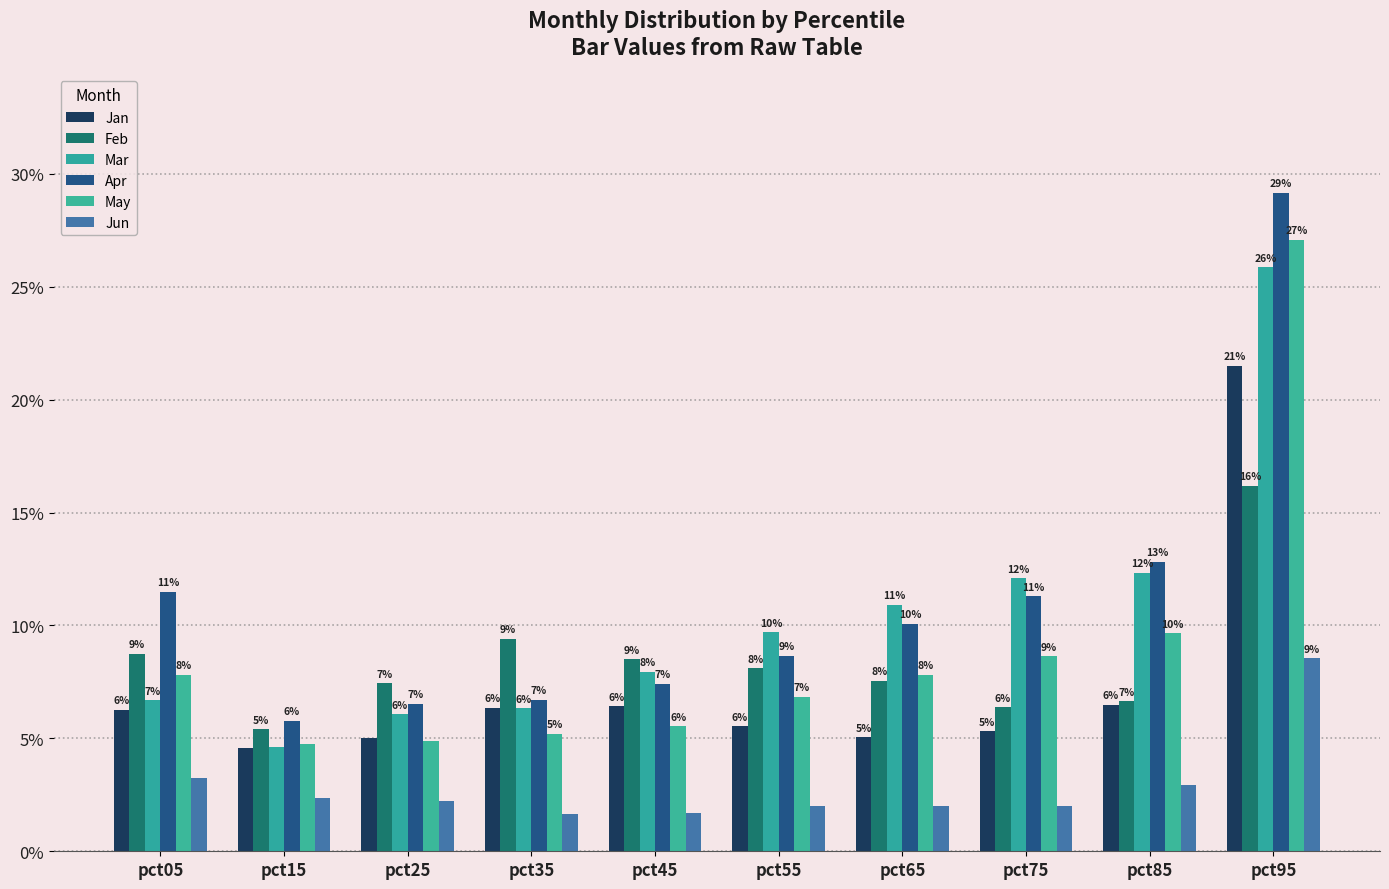

Rank the categories by Feb value from lowest to highest.

pct15, pct75, pct85, pct25, pct65, pct55, pct45, pct05, pct35, pct95